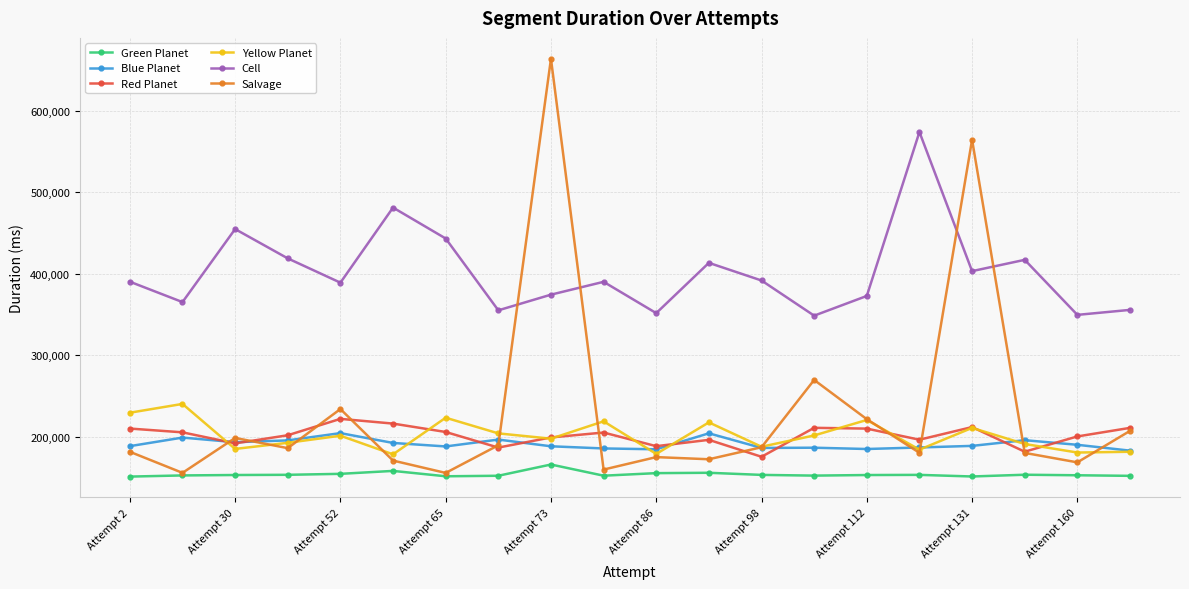

True or false: Cell has more than 2 interior local peaks.

True